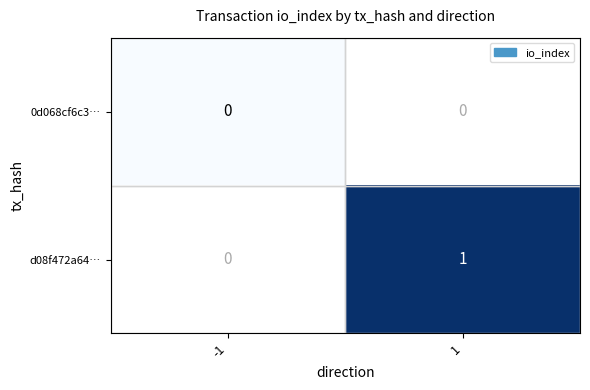

The d08f472a64… series shows 1 at 1. True or false?

True